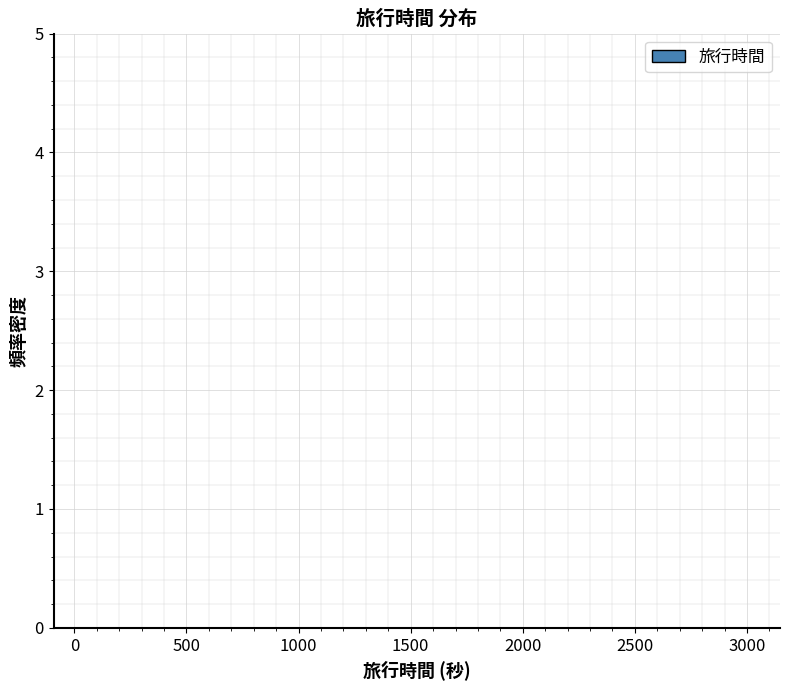

Reading left to right, transcribe this chart: for each bar, give the range it covers on the x-axis and its height. Neither the bar edges nor the heights are printed on the chart, so give them approximately, as read against the axes.

50 to 350: under 0.1
350 to 650: under 0.1
650 to 950: under 0.1
950 to 1250: under 0.1
1250 to 1550: under 0.1
1550 to 1800: under 0.1
1800 to 2100: under 0.1
2100 to 2400: 0
2400 to 2700: under 0.1
2700 to 3000: under 0.1